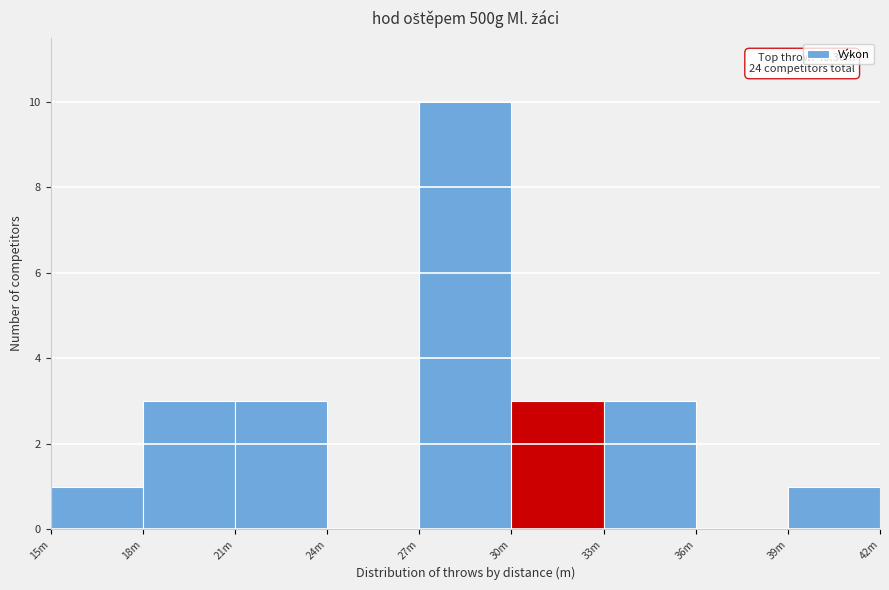

Reading left to right, transcribe all the data shown in this chart.

15m=1	18m=3	21m=3	24m=0	27m=10	30m=3	33m=3	36m=0	39m=1